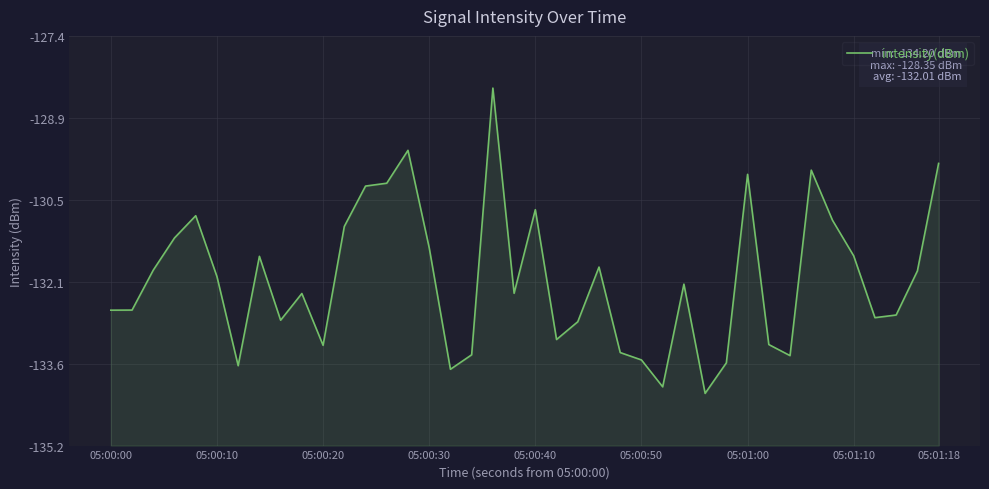

How many data points are less than -132?

21